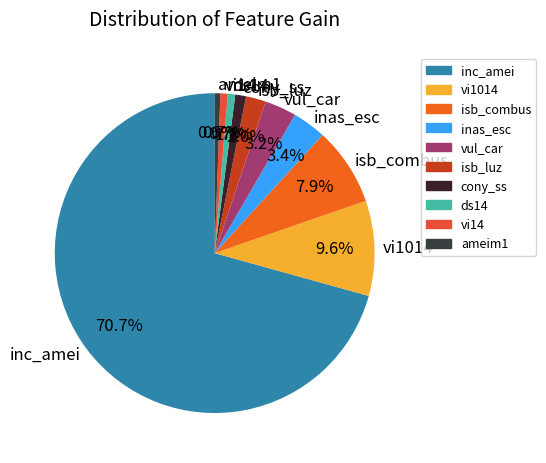

What is the total percentage of vi1014 and ameim1?

10.2%